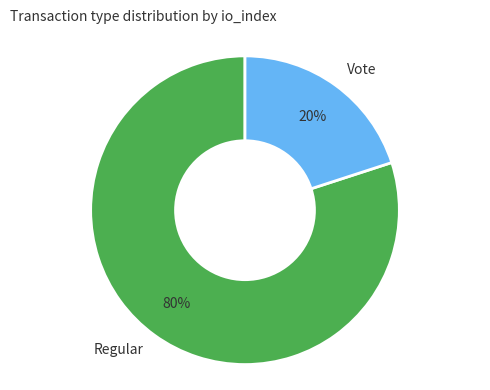

What percentage is the Vote slice, to the nearest percent?

20%